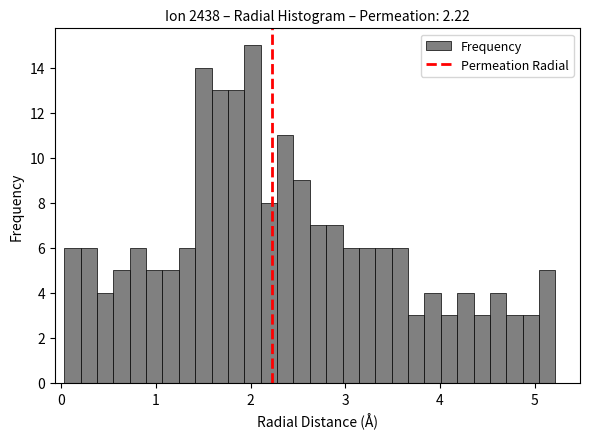

Read against the x-axis, roughly where is the centre of the tallest bar?

2.0